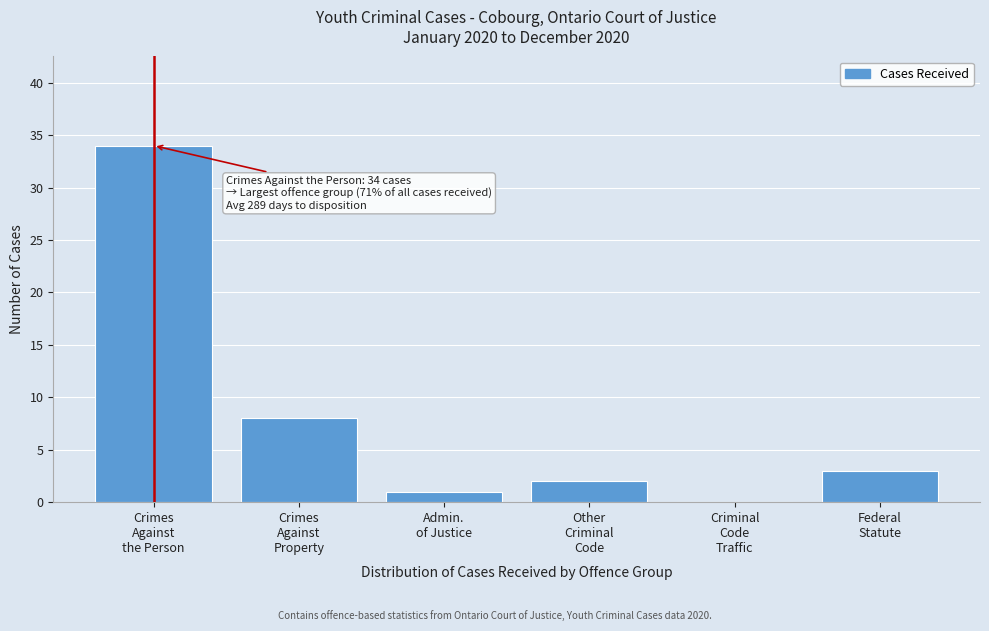

What is the maximum value shown in the chart?

34